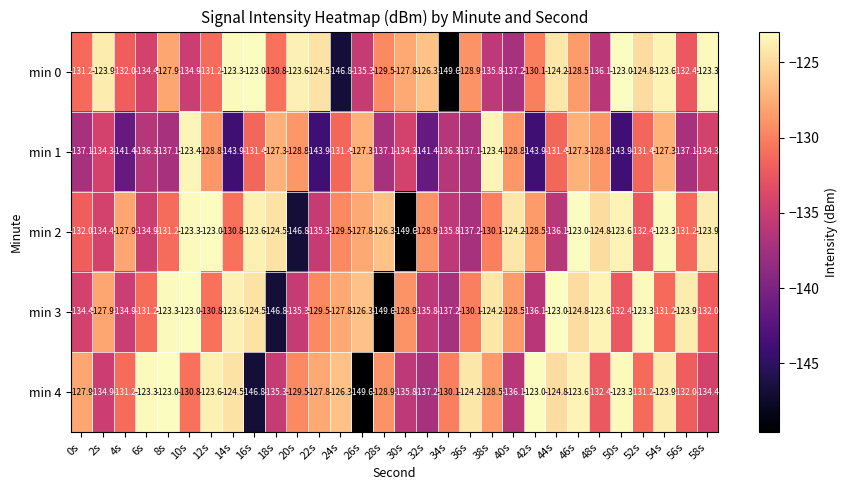

What is the difference between the highest and lowest values at 22s?

19.4